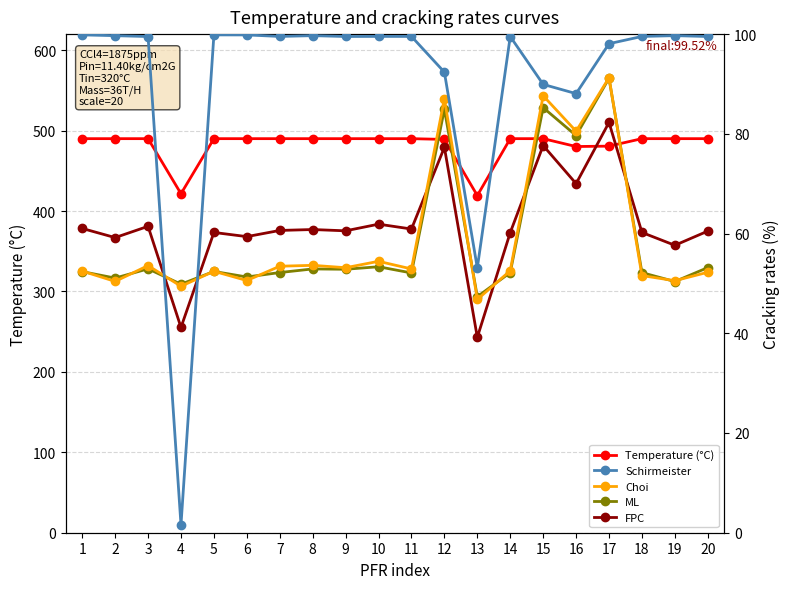

Between which two adjacent categories do Schirmeister and ML first intersect?

3 and 4